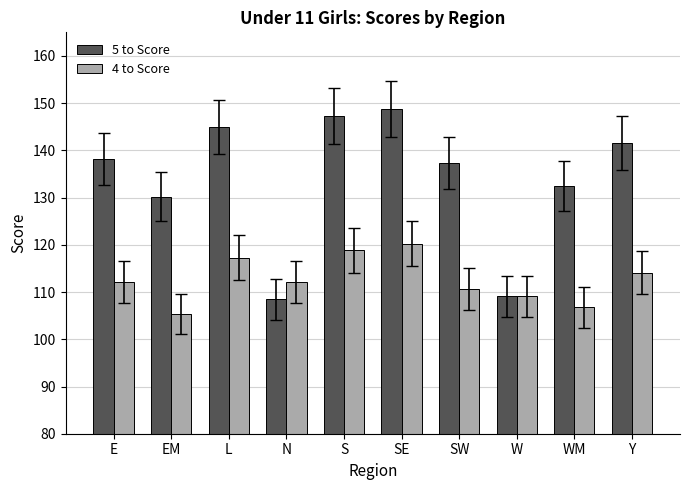

How many bars are there in total?

20